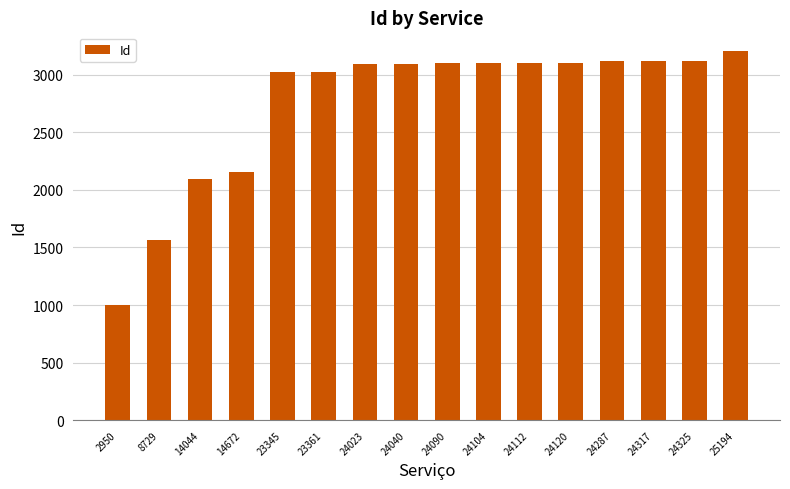

Count the number of categories in the chart.

16